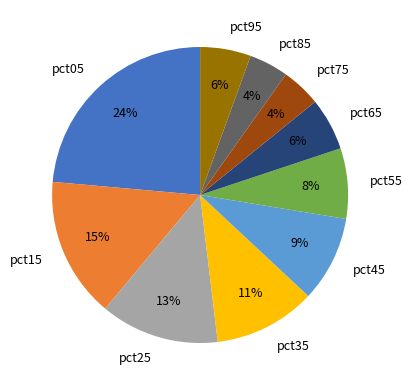

Combined, do pct75 and pct25 account for over 50%?

No